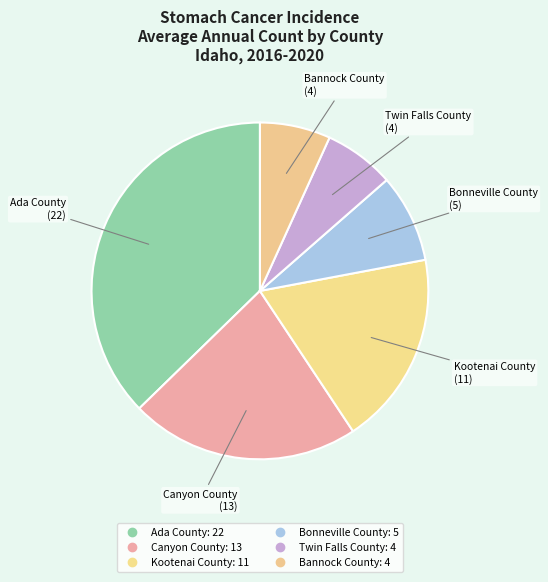

How many slices are in this pie chart?

6